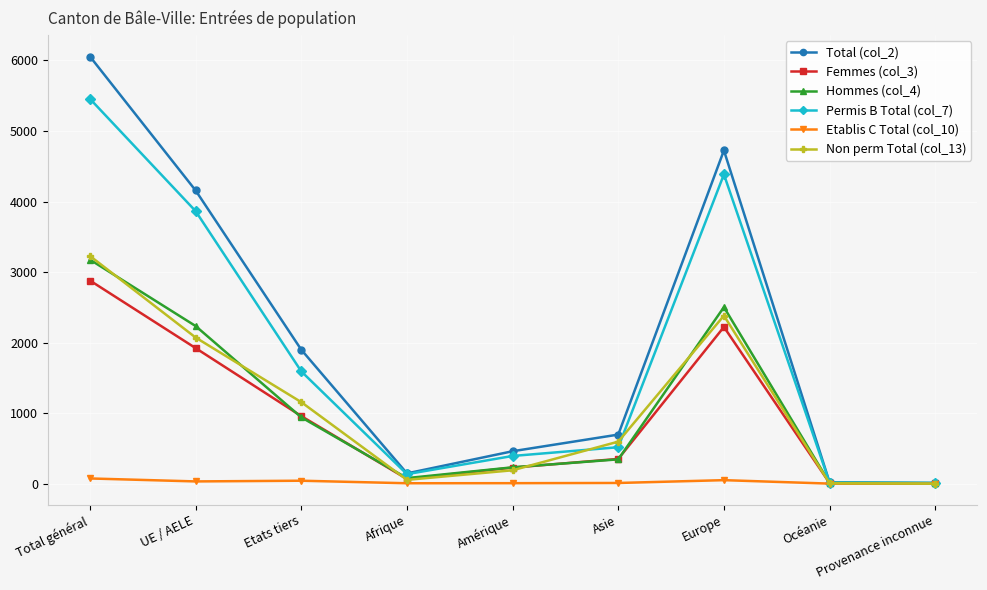

True or false: Non perm Total (col_13) has a value of 1702 at Etats tiers.

False